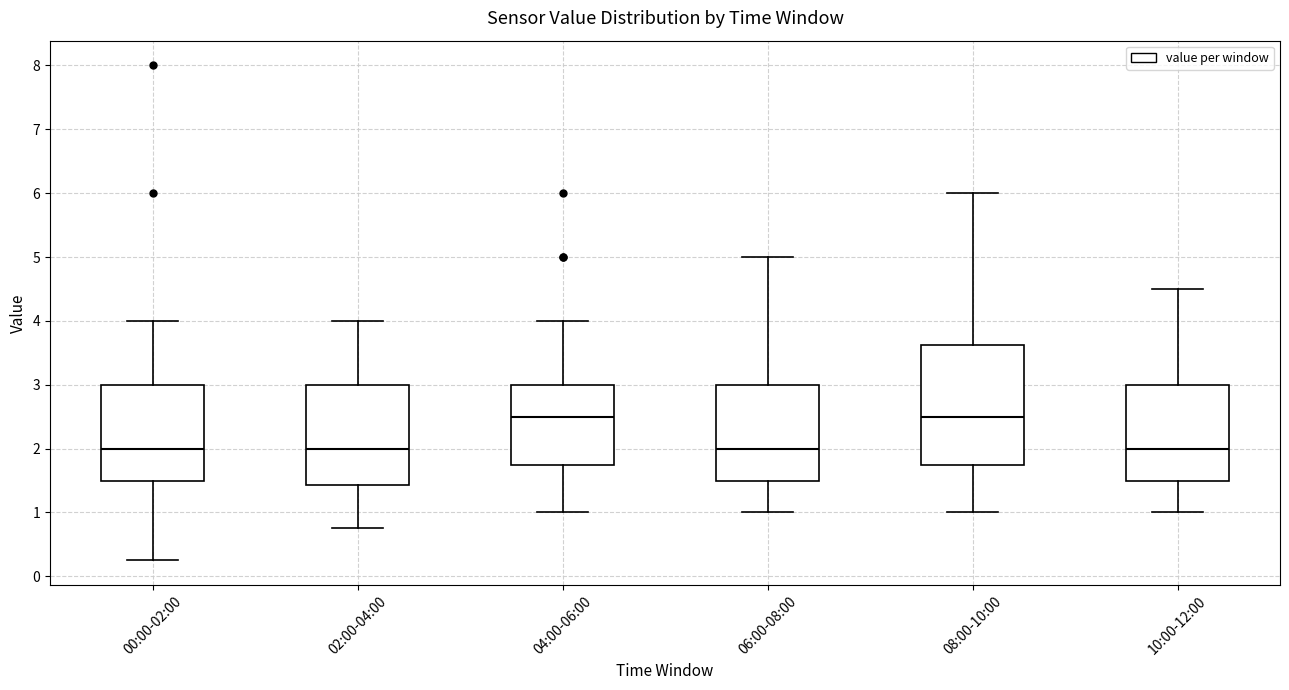

Where does the upper whisker of the box for 00:00-02:00 end on the y-axis? The values are not printed on the chart, so give them approximately, as read against the axis.

4.0